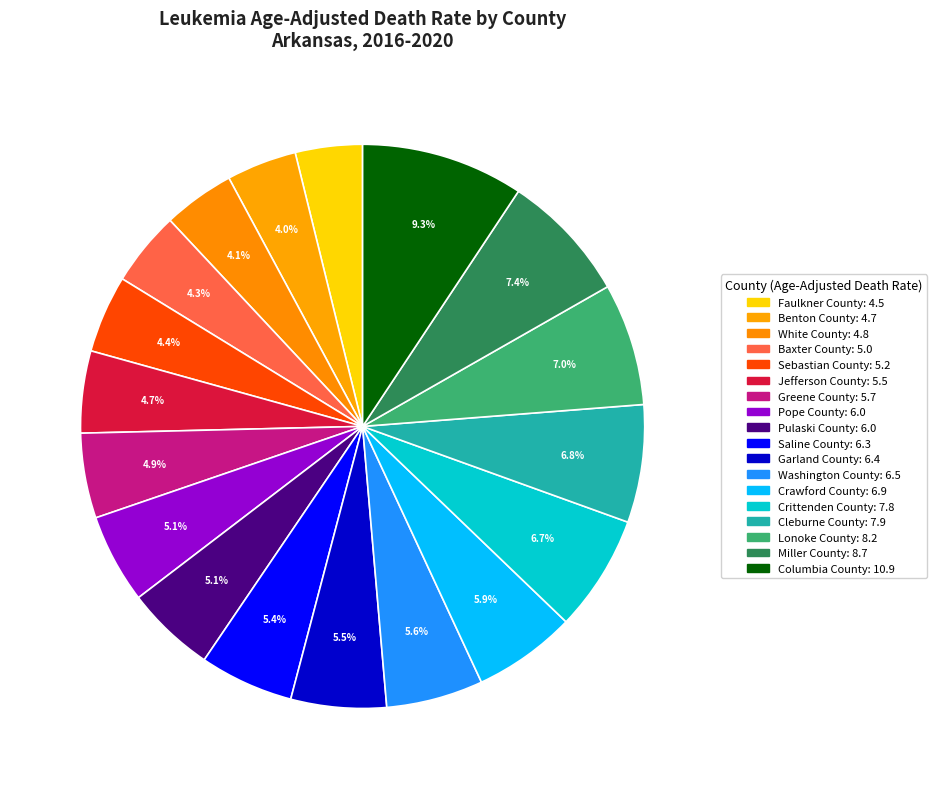

Which slice is the smallest?

Faulkner County